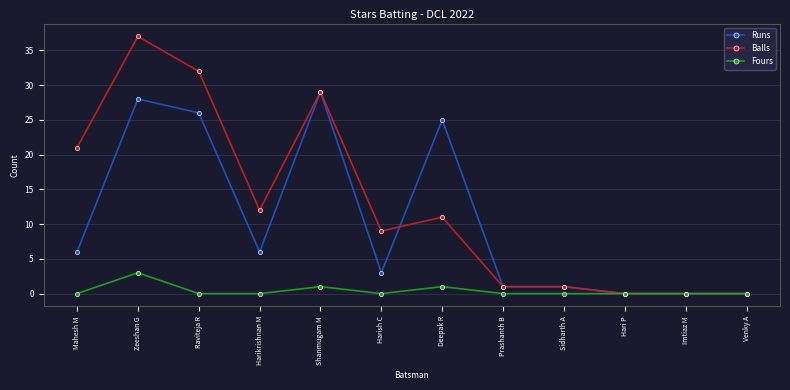

Is the value of Runs at Mahesh M greater than the value of Balls at Raviteja R?

No